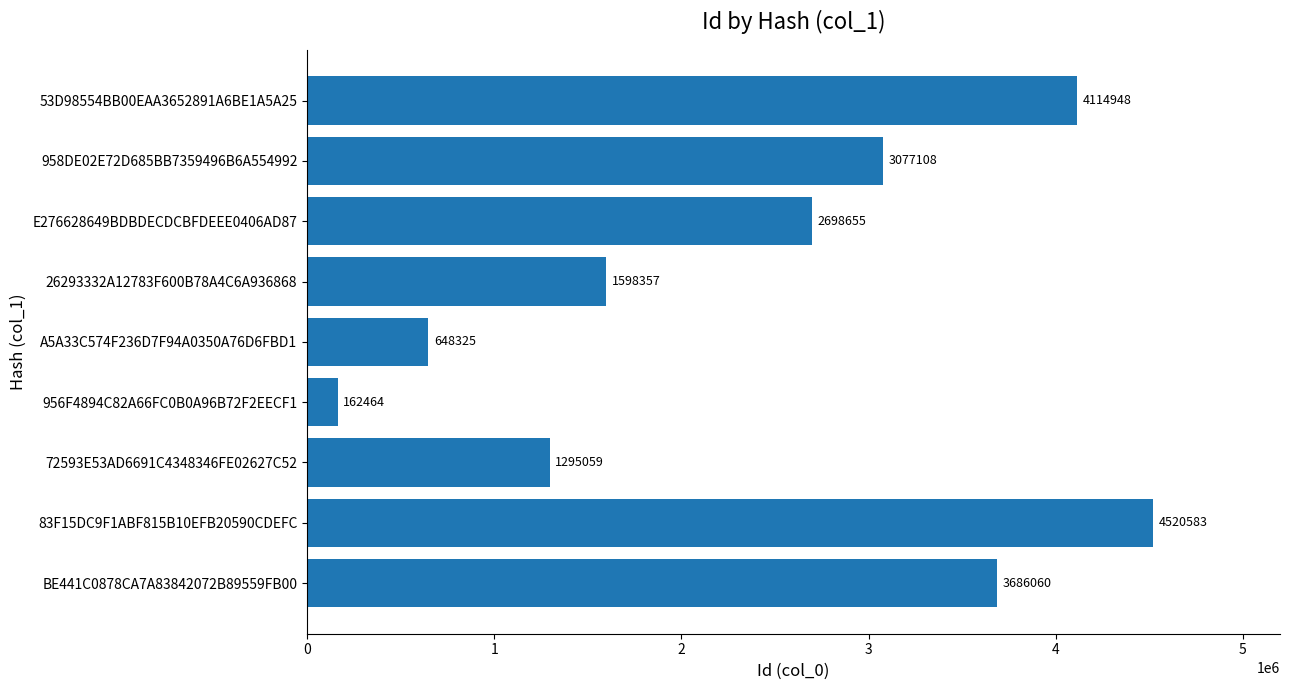

The value at A5A33C574F236D7F94A0350A76D6FBD1 is 1066198. True or false?

False